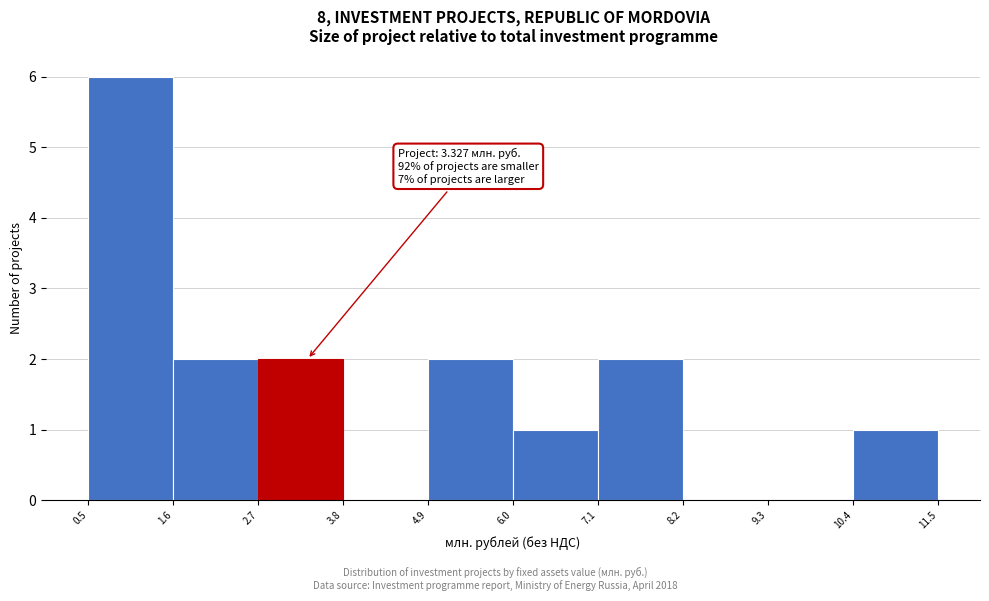

Over which range of the x-axis is the bar tallest?

0.5 to 1.6